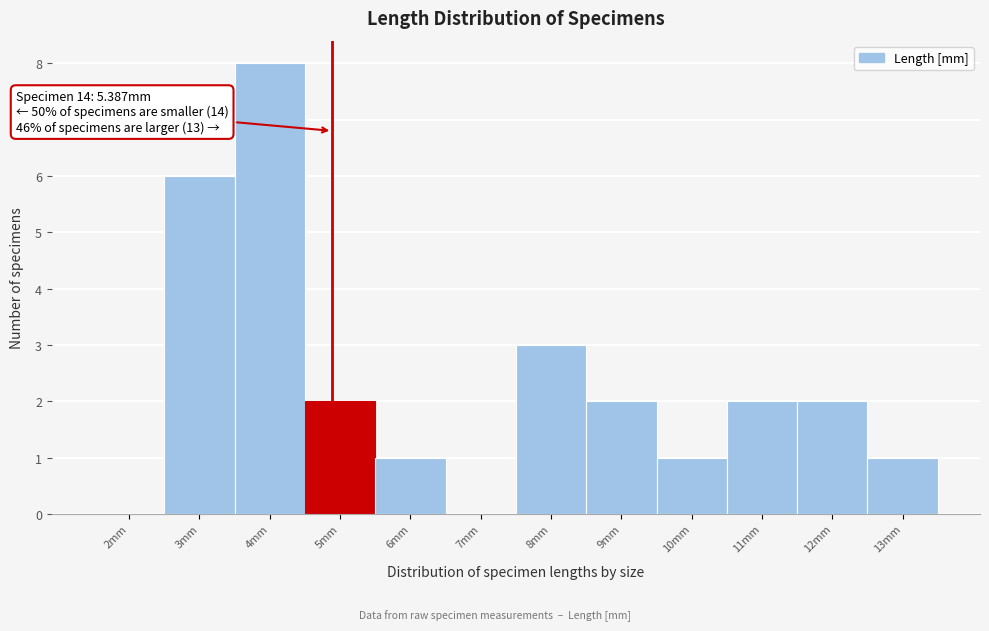

Reading left to right, transcribe all the data shown in this chart.

2mm=0	3mm=6	4mm=8	5mm=2	6mm=1	7mm=0	8mm=3	9mm=2	10mm=1	11mm=2	12mm=2	13mm=1